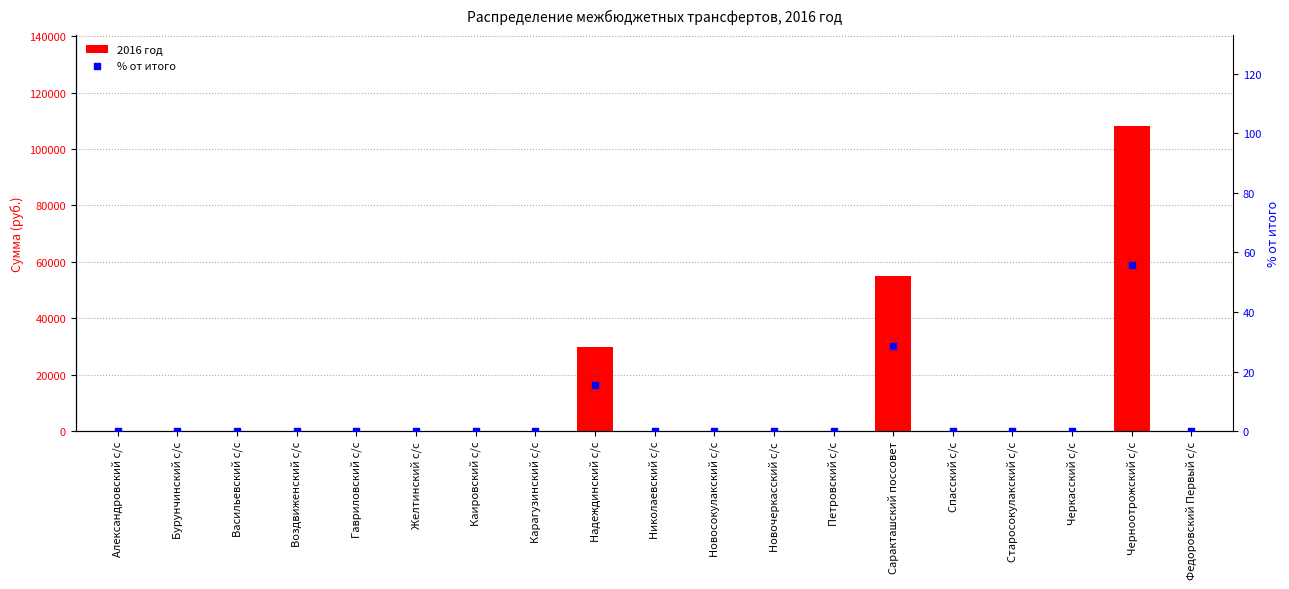

At how many categories does at least one series exceed 4571?

3